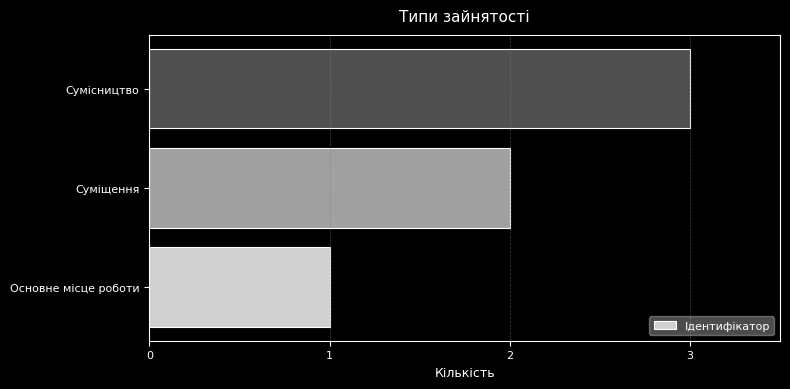

Rank the categories by value from highest to lowest.

Сумісництво, Суміщення, Основне місце роботи